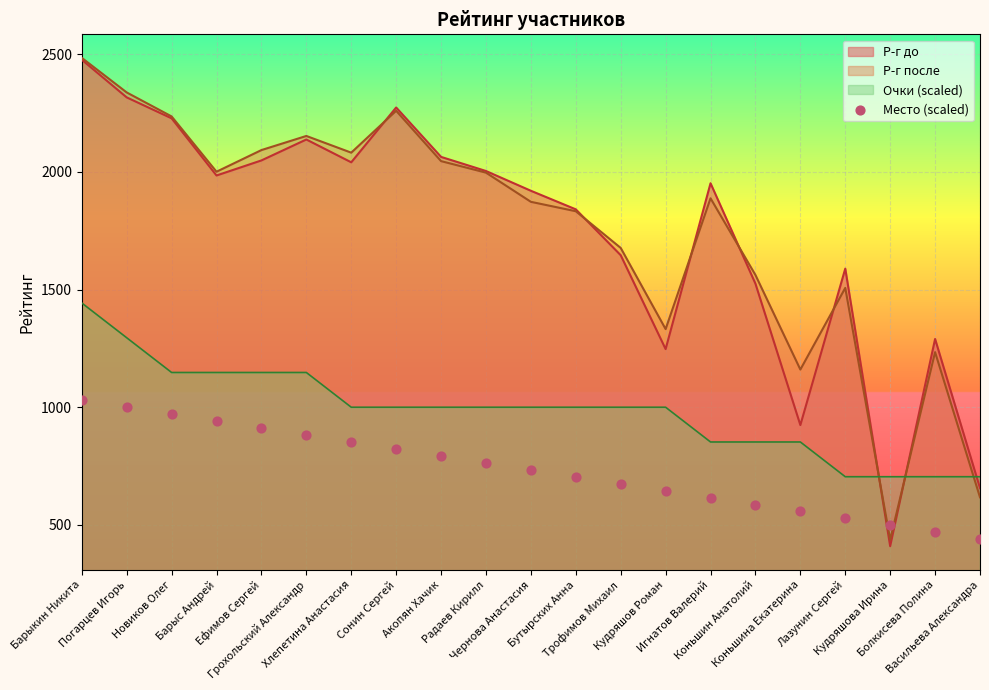

What is the highest value of the Р-г после series?

2485.0